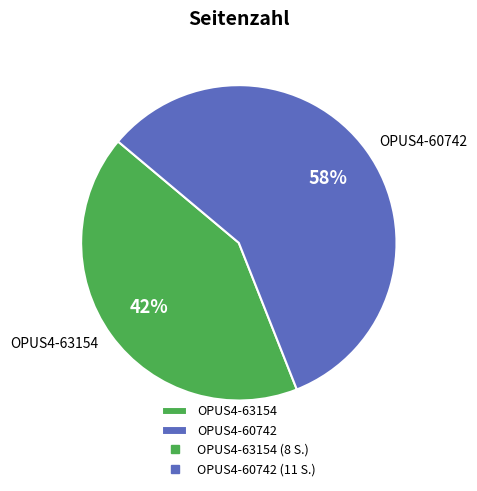

True or false: OPUS4-60742 accounts for 58% of the total.

True